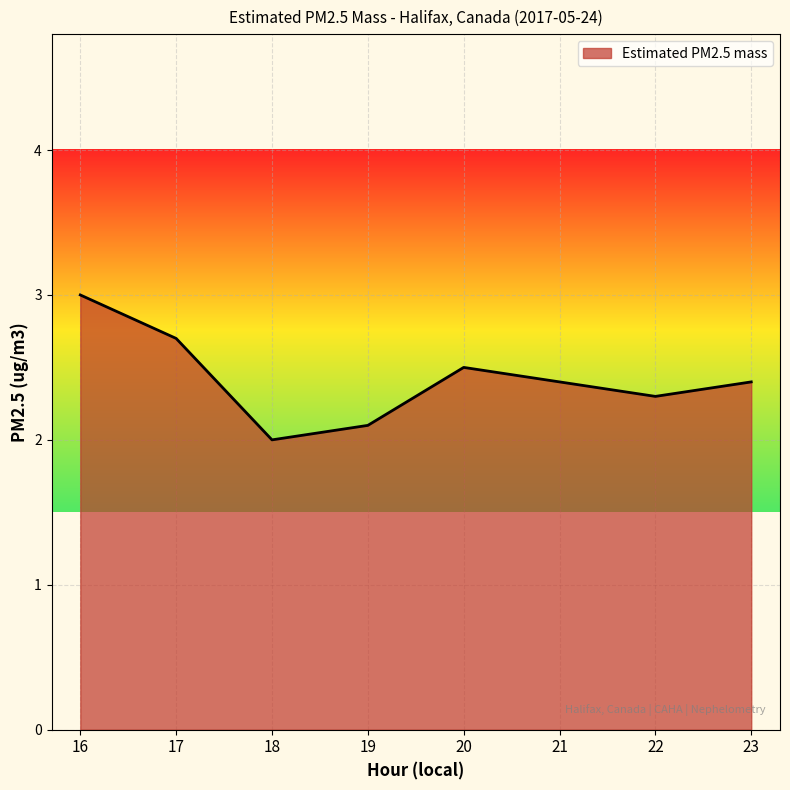

The chart shows a value of 3.4 at 21. True or false?

False